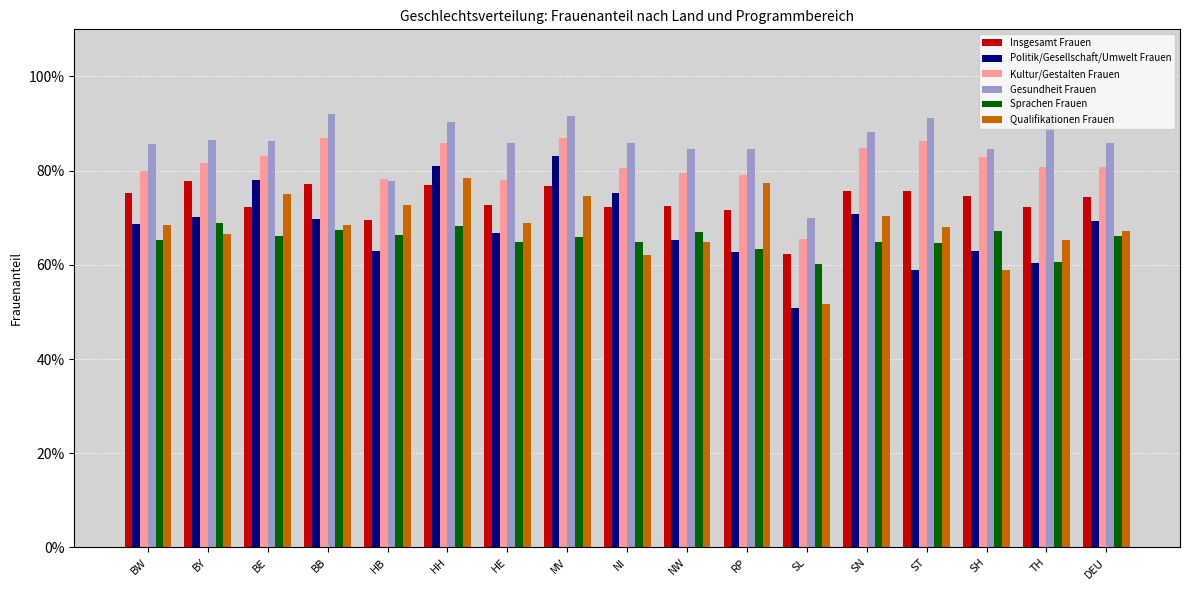

At which label is Kultur/Gestalten Frauen closest to 0?

SL